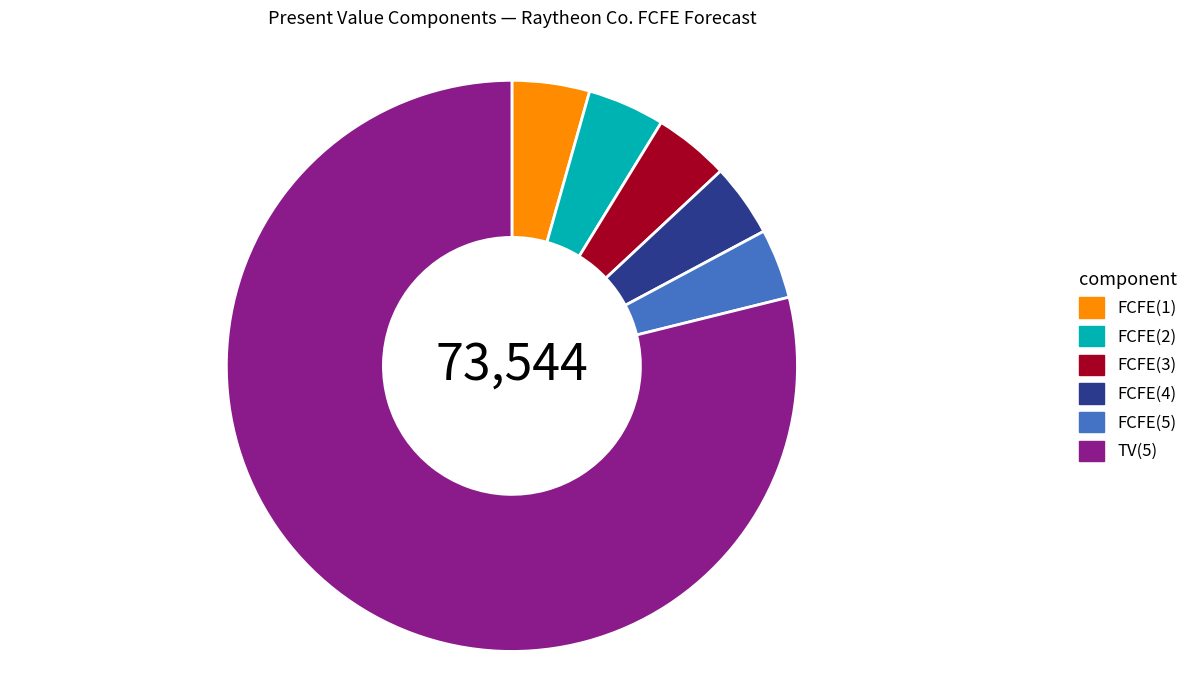

Is the sum of FCFE(1) and FCFE(3) greater than half?

No